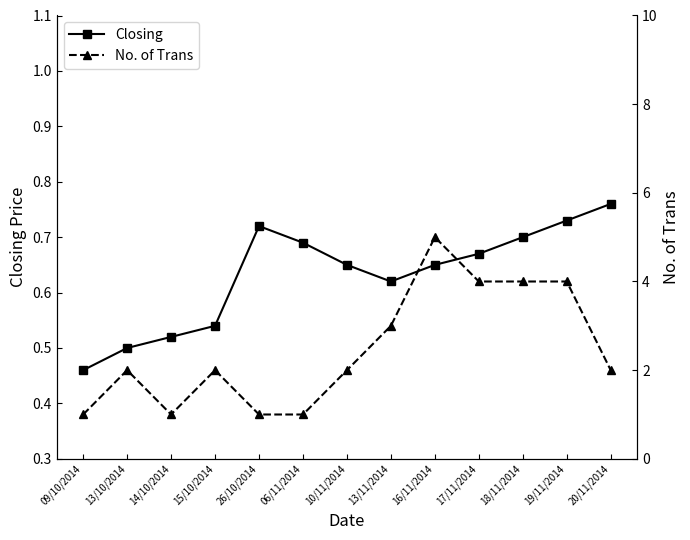

At how many categories does at least one series exceed 3?

4